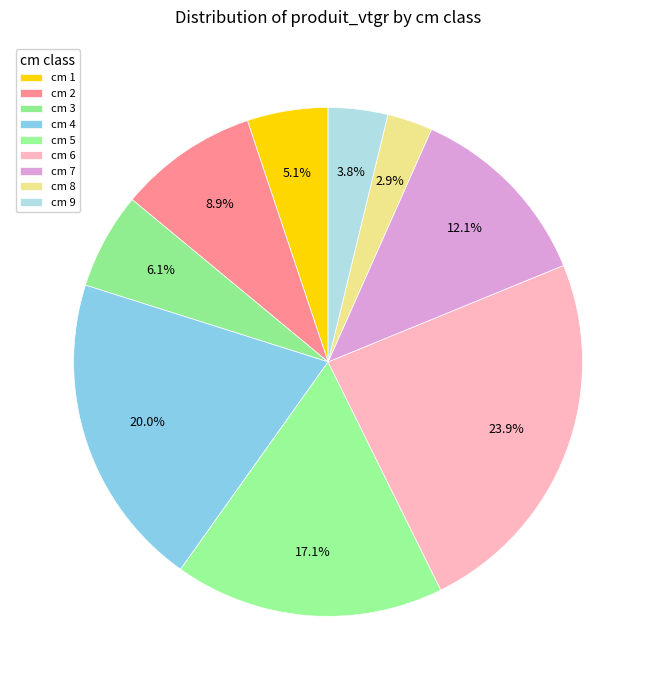

Which category has the biggest portion of the pie?

cm 6